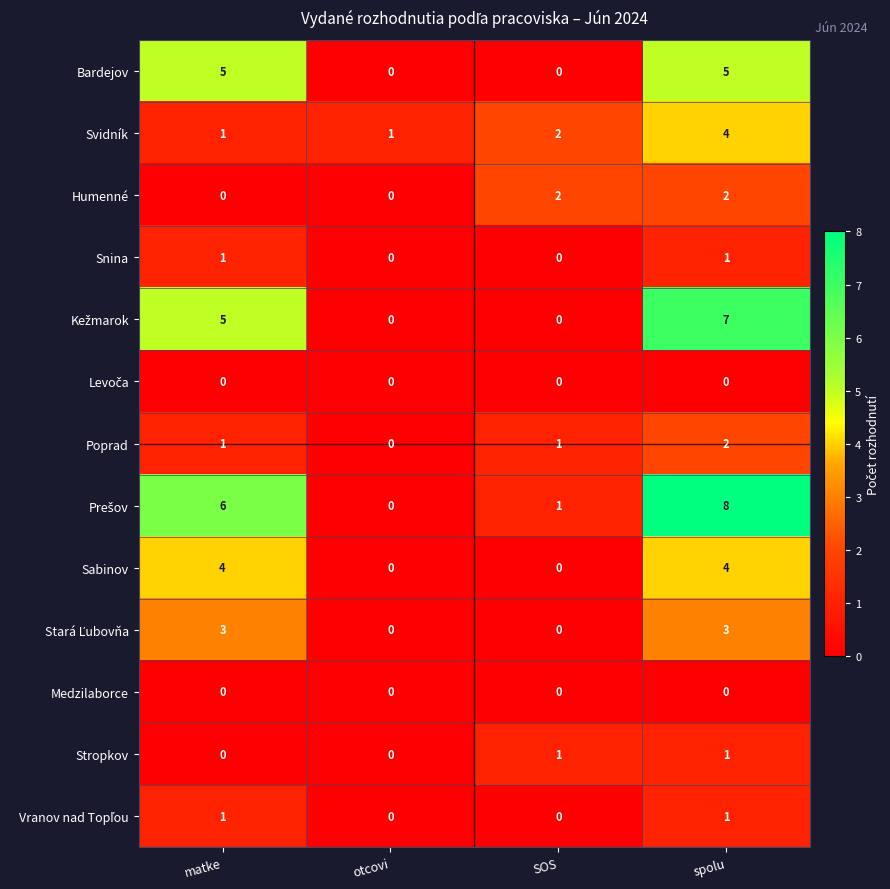

Which label corresponds to the largest value in the chart?

spolu